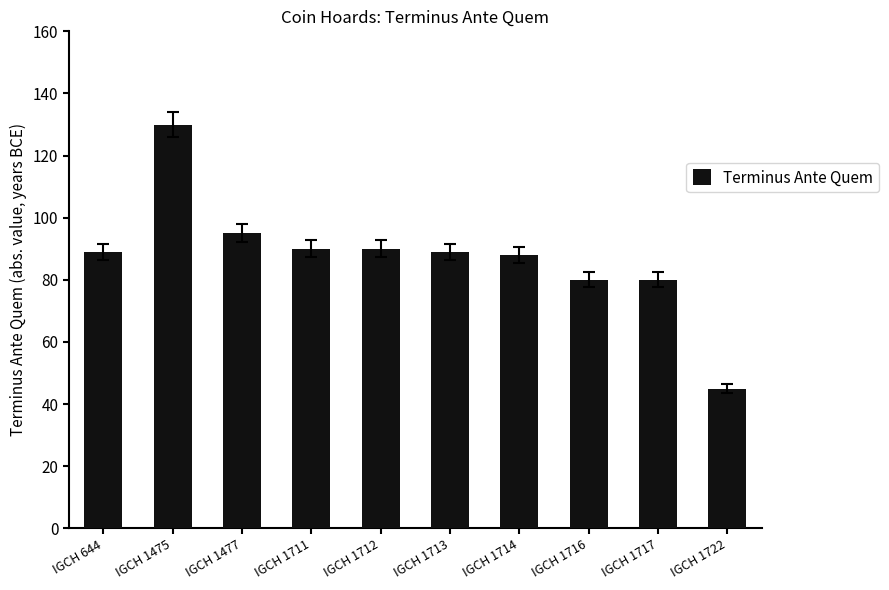

Between IGCH 1475 and IGCH 1714, which is larger?

IGCH 1475